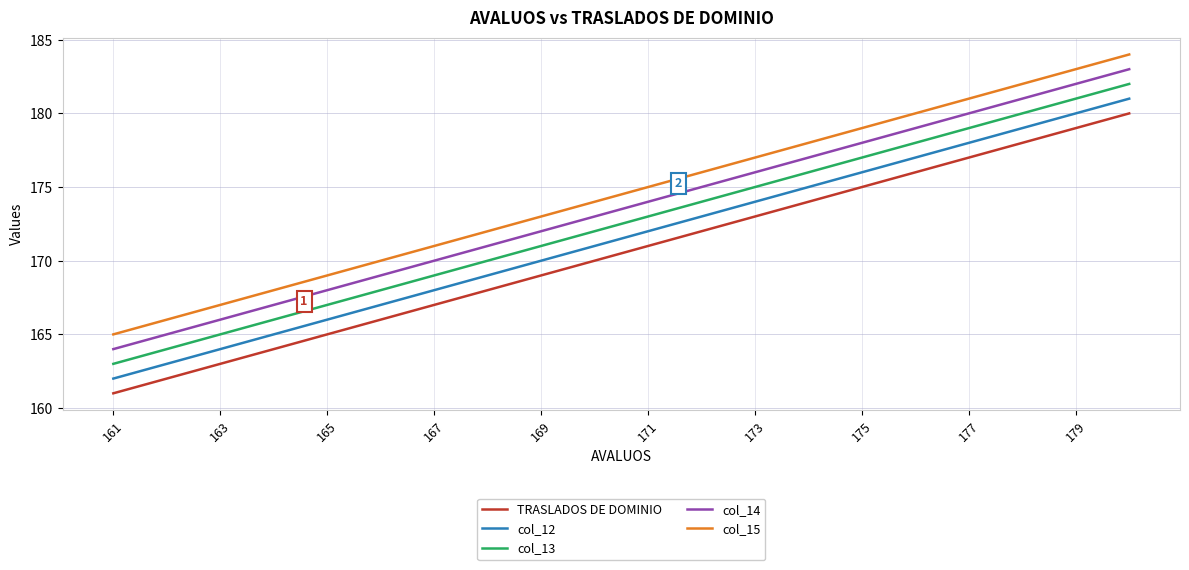

What are all the series names shown in the legend?

TRASLADOS DE DOMINIO, col_12, col_13, col_14, col_15